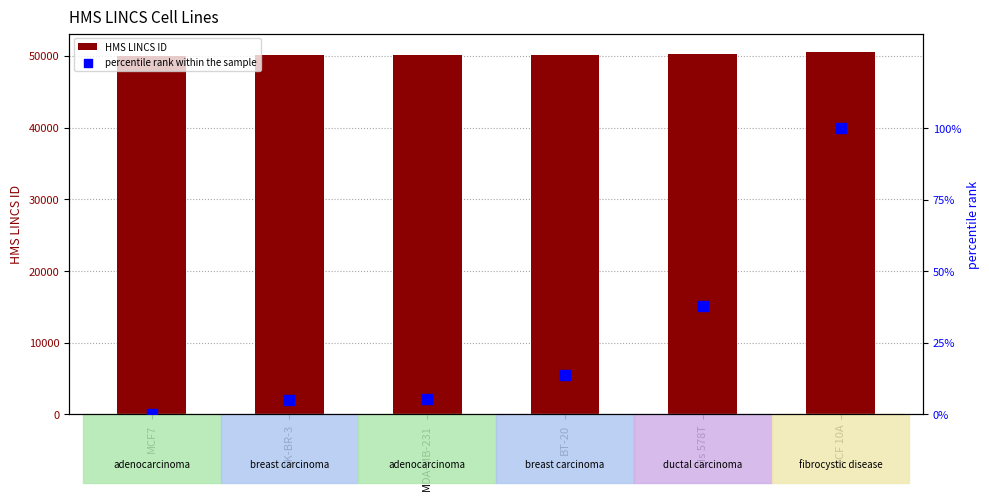

At which category is the sum across all series the highest?

MCF 10A